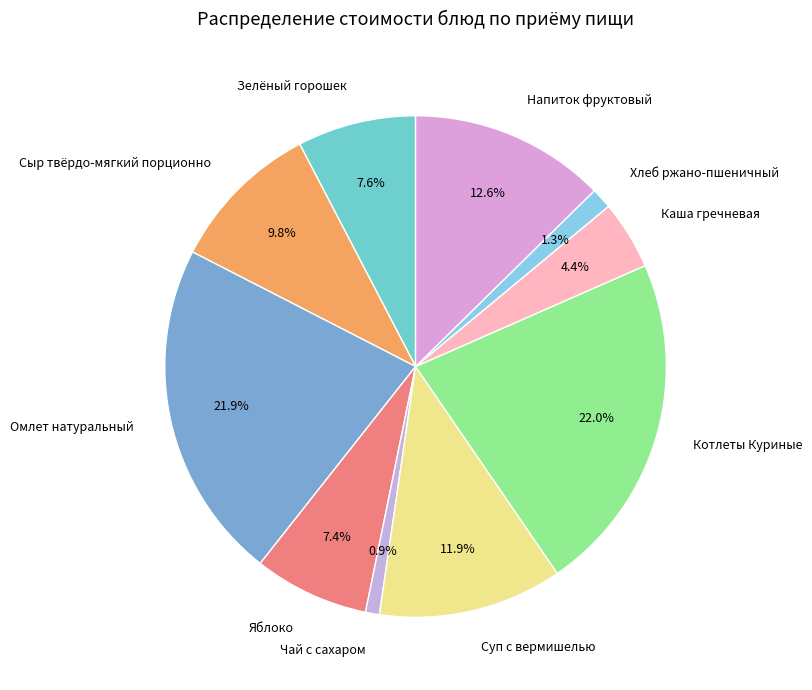

Count the number of slices in the pie.

10